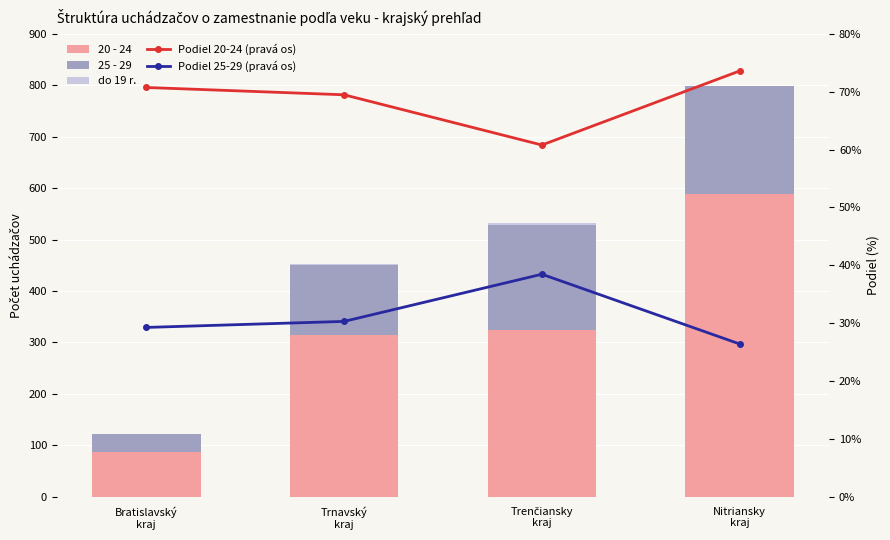

What are all the series names shown in the legend?

20 - 24, 25 - 29, do 19 r., Podiel 20-24 (pravá os), Podiel 25-29 (pravá os)